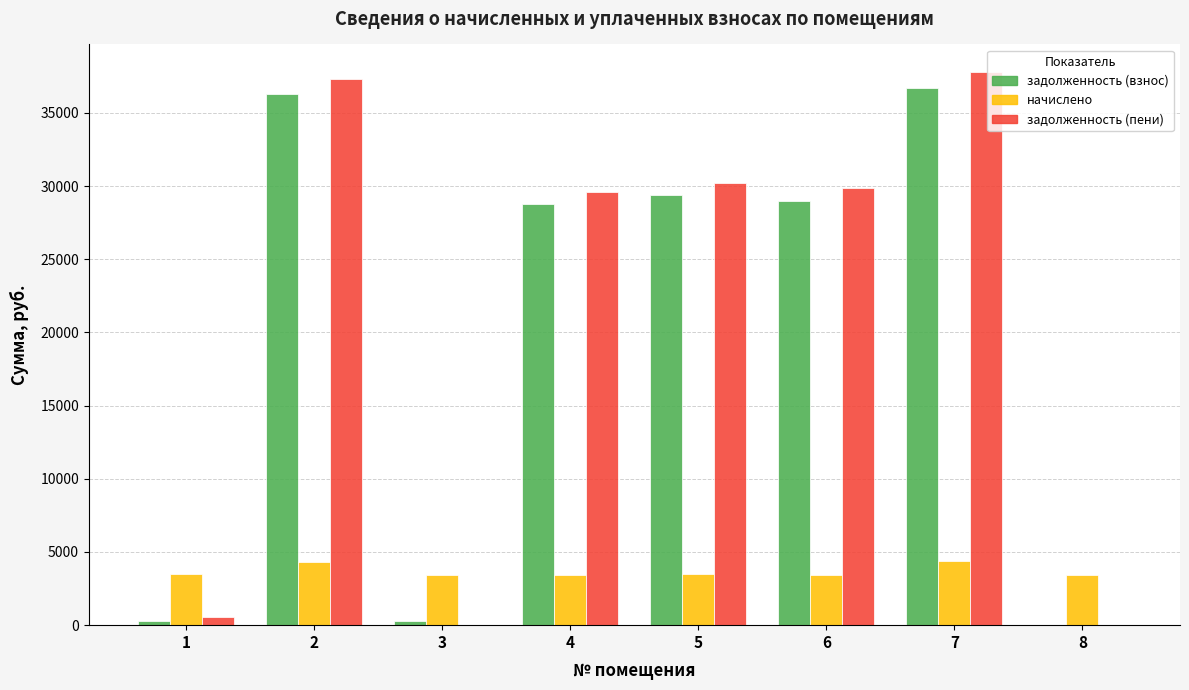

What is the maximum value shown in the chart?

37782.8